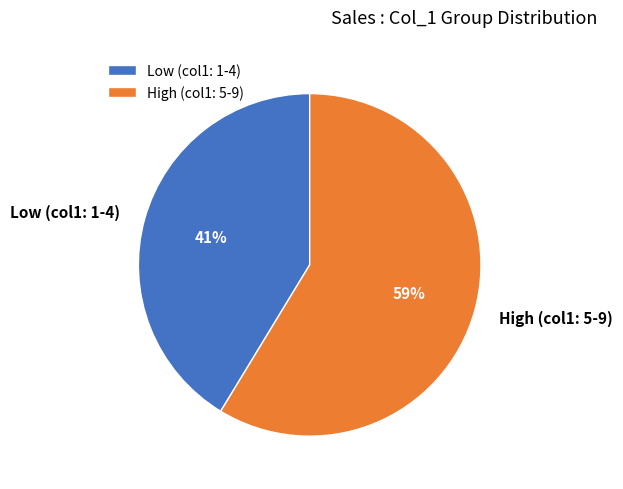

To the nearest percent, what percentage of the pie is Low (col1: 1-4)?

41%